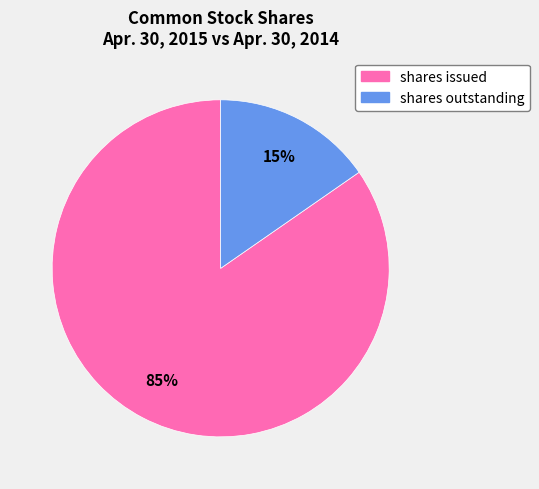

Does any single category account for the majority?

Yes